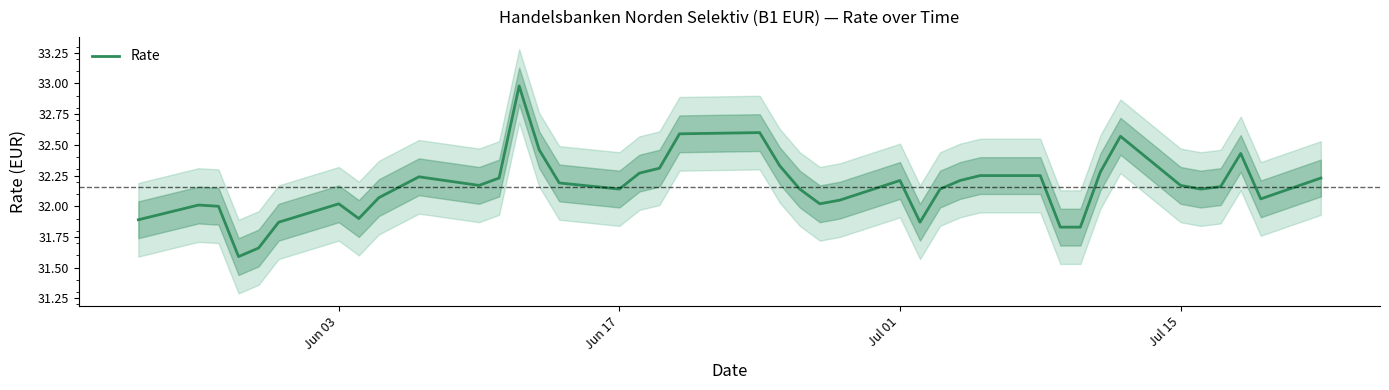

What is the maximum value for Rate?

33.0